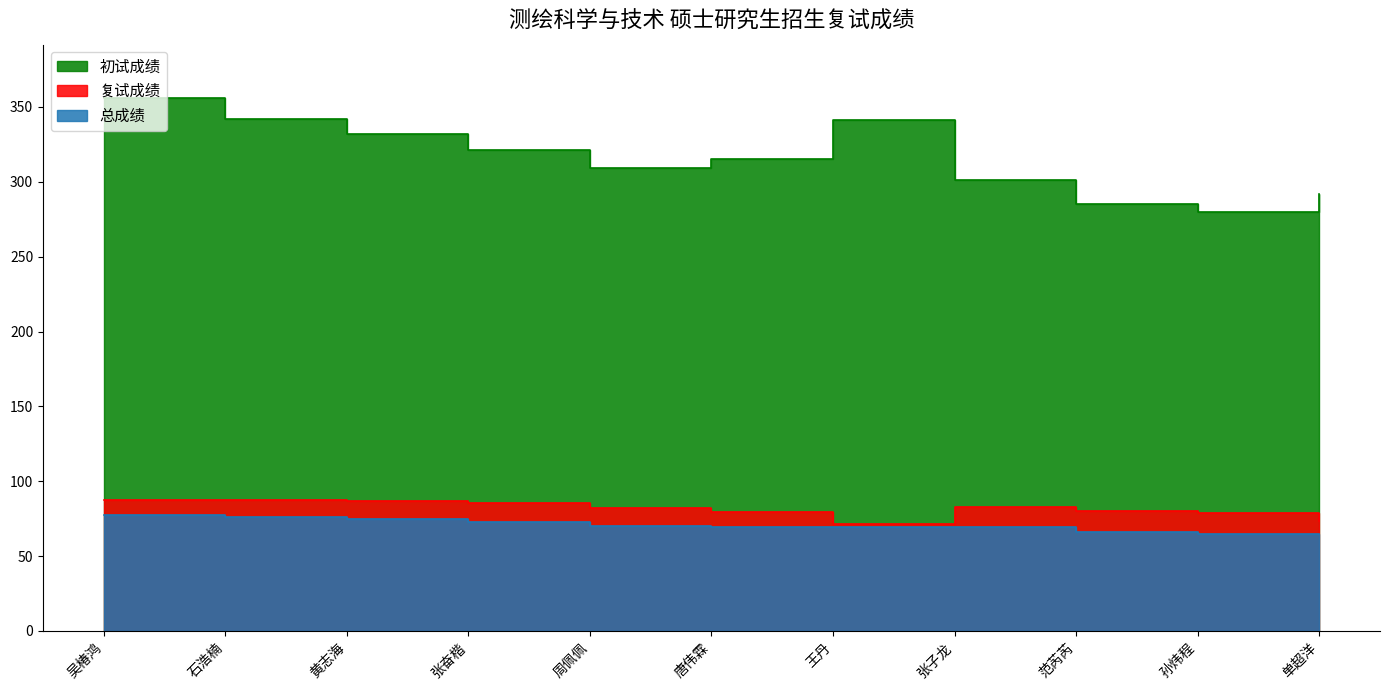

What is the spread (max minus min) of values at 范芮芮?

218.7